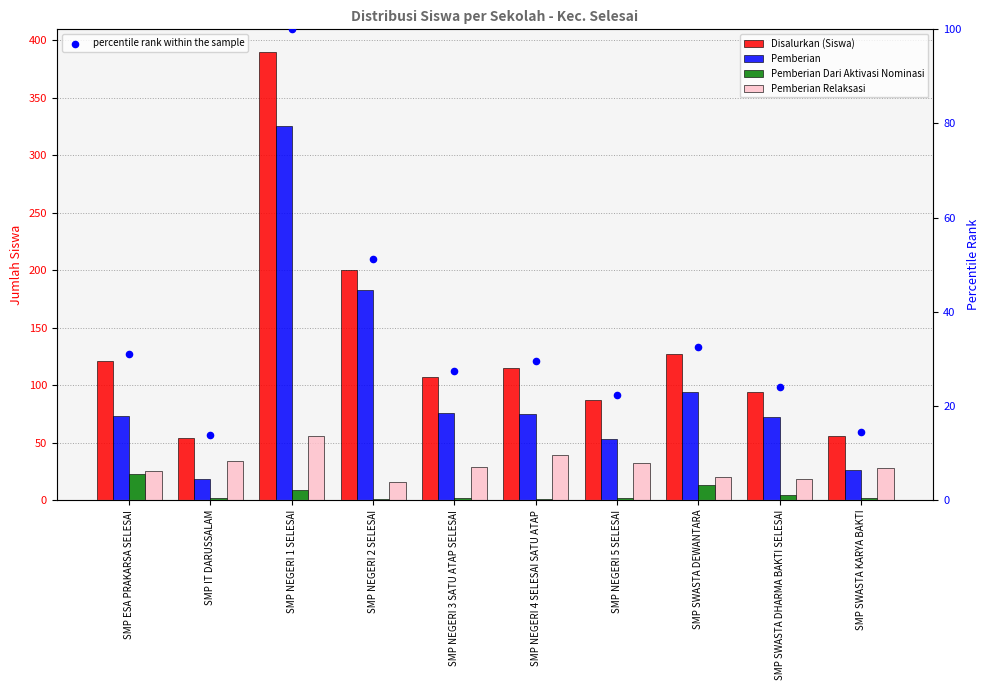

What is the total value across all series at SMP NEGERI 1 SELESAI?

880.0